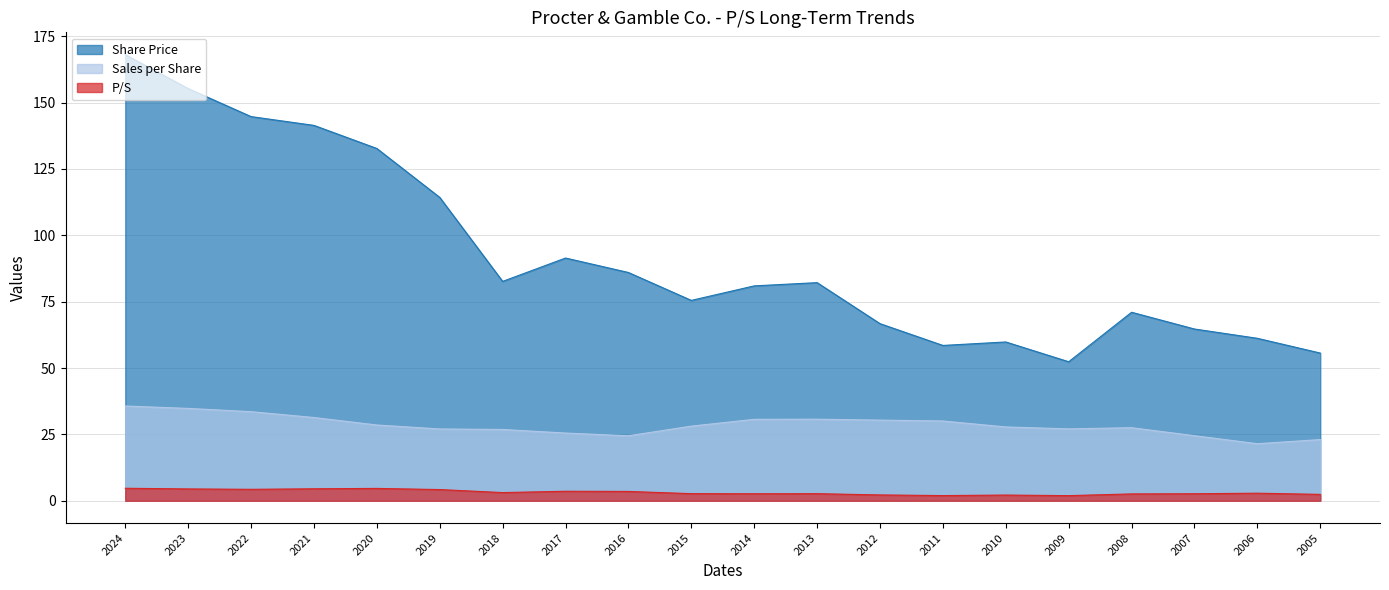

What is the highest value of the Share Price series?

168.1